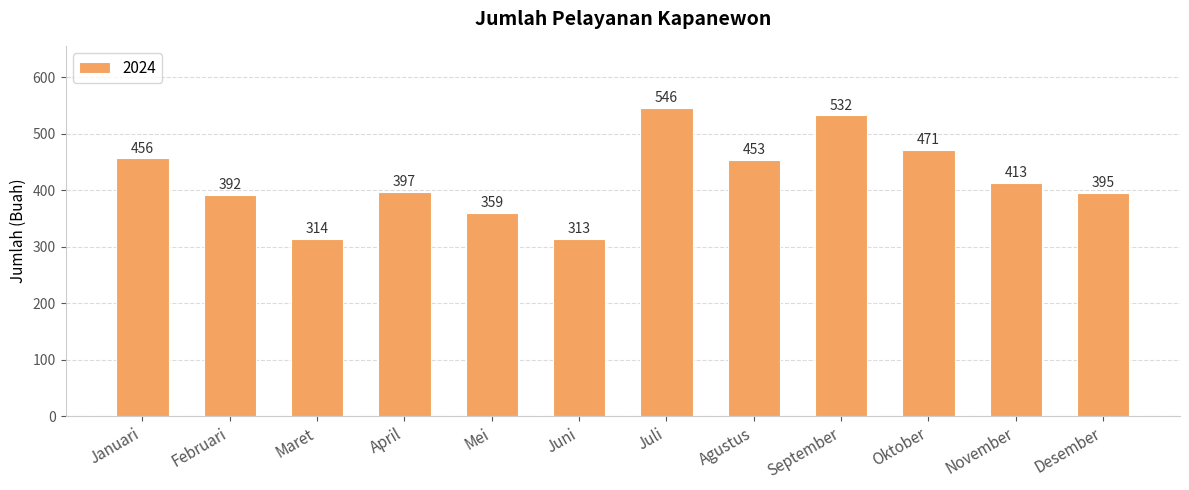

What is the change in value from Mei to September?

+173